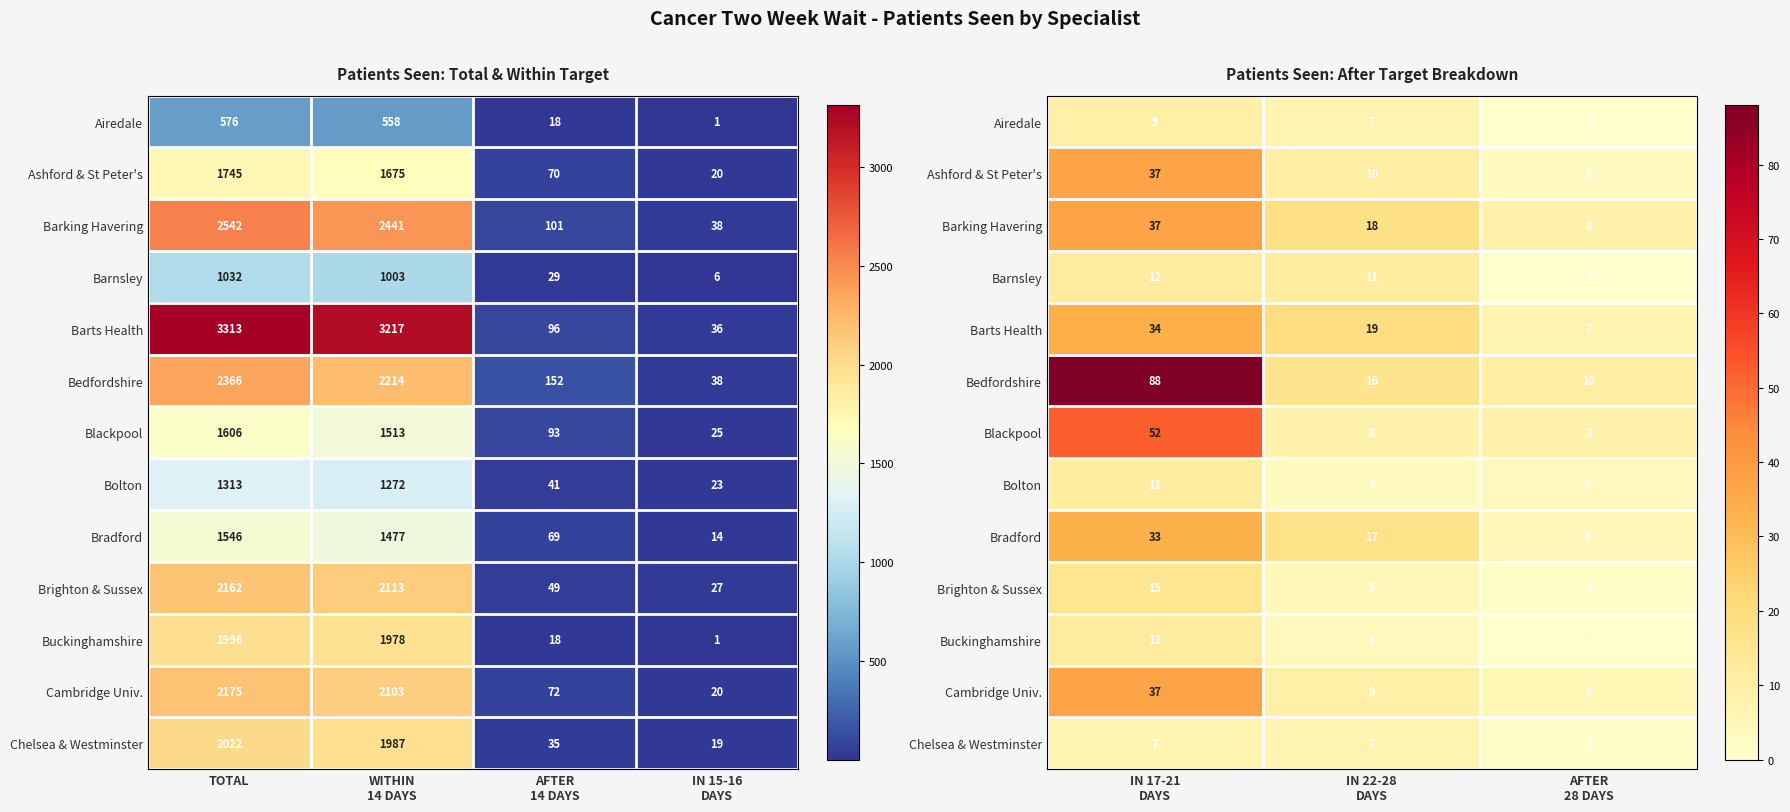

The value of Bolton at IN 17-21 DAYS is 15. True or false?

False